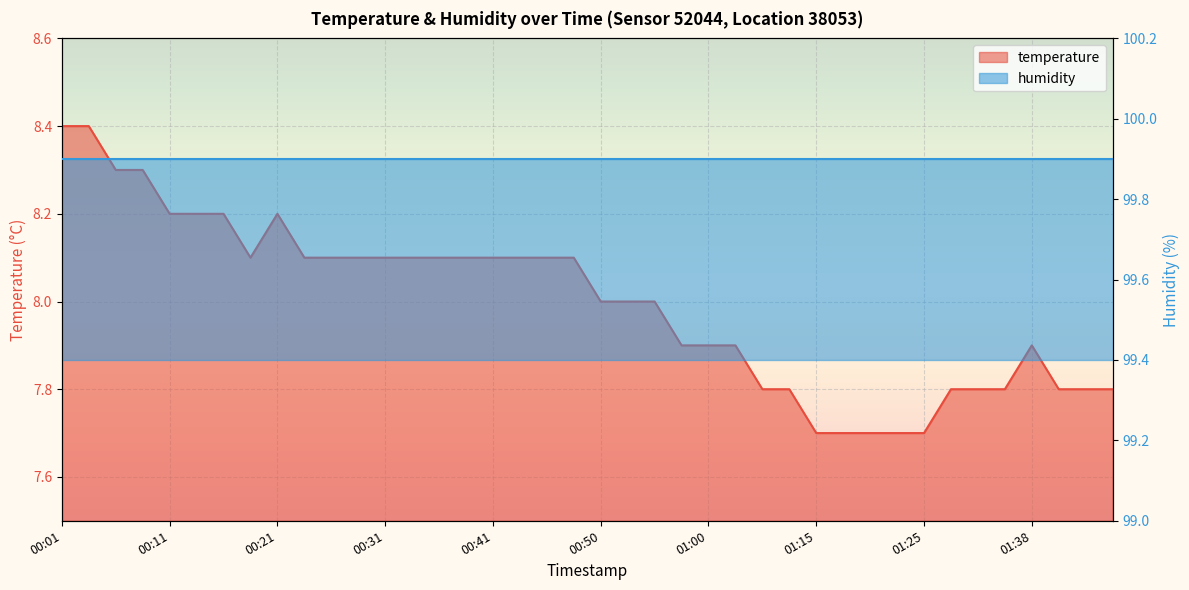

How many points are higher than both their immediate neighbors (excluding endpoints)?

2